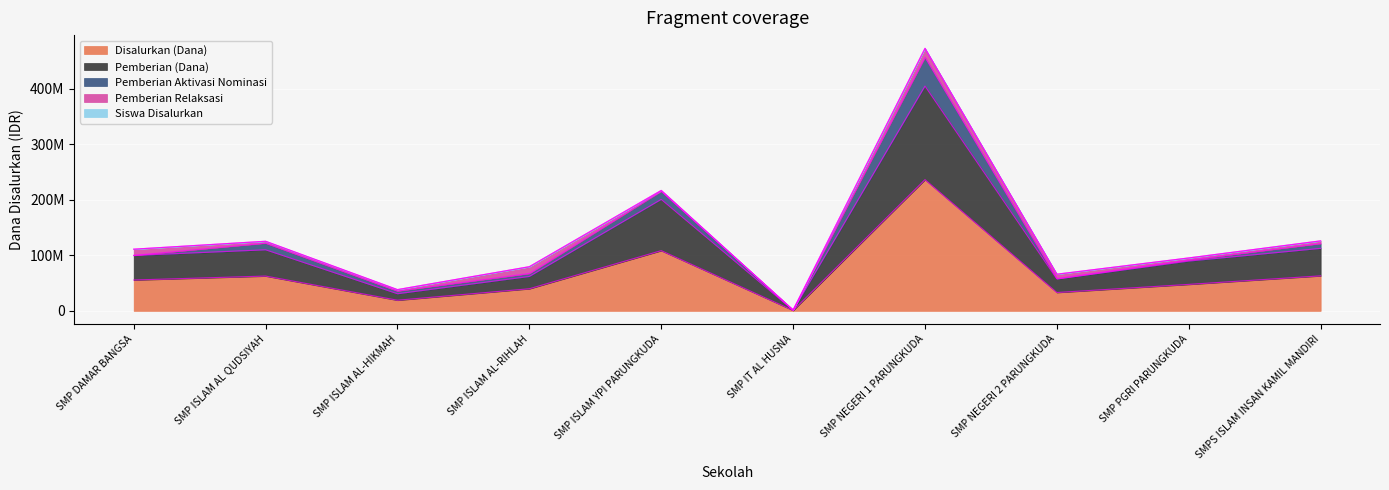

Where is the first local minimum for Disalurkan (Dana)?

SMP ISLAM AL-HIKMAH